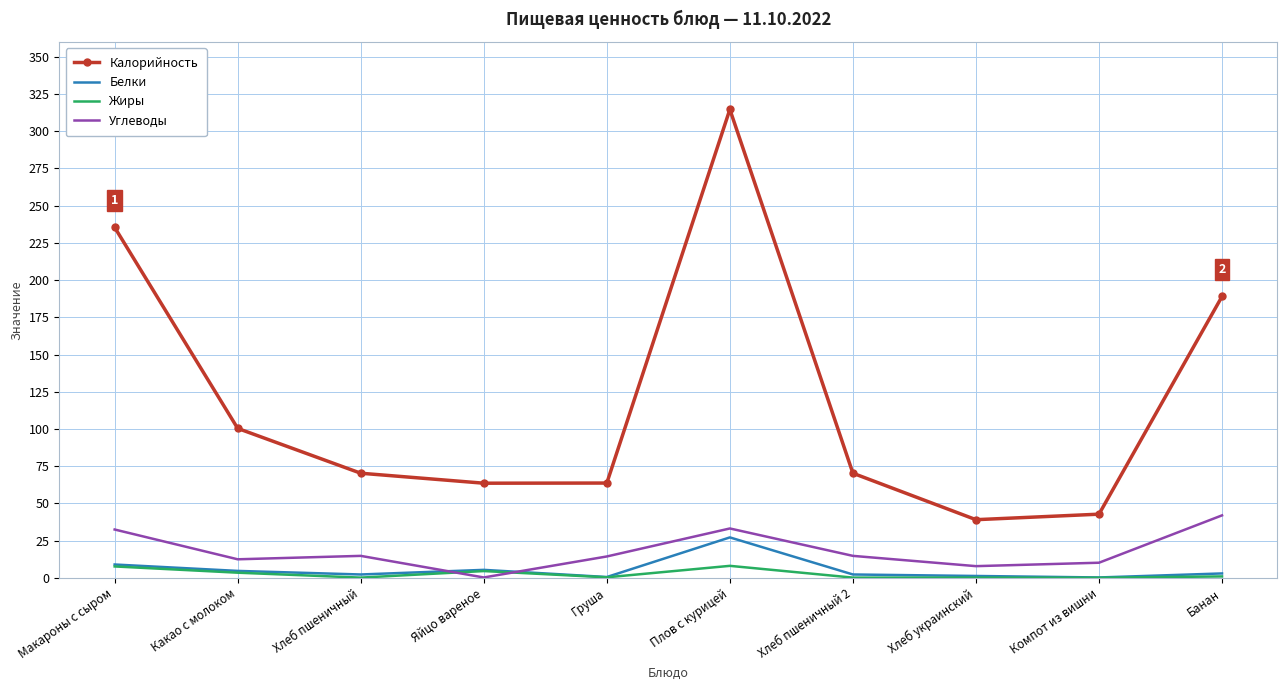

What is the maximum value shown in the chart?

314.6